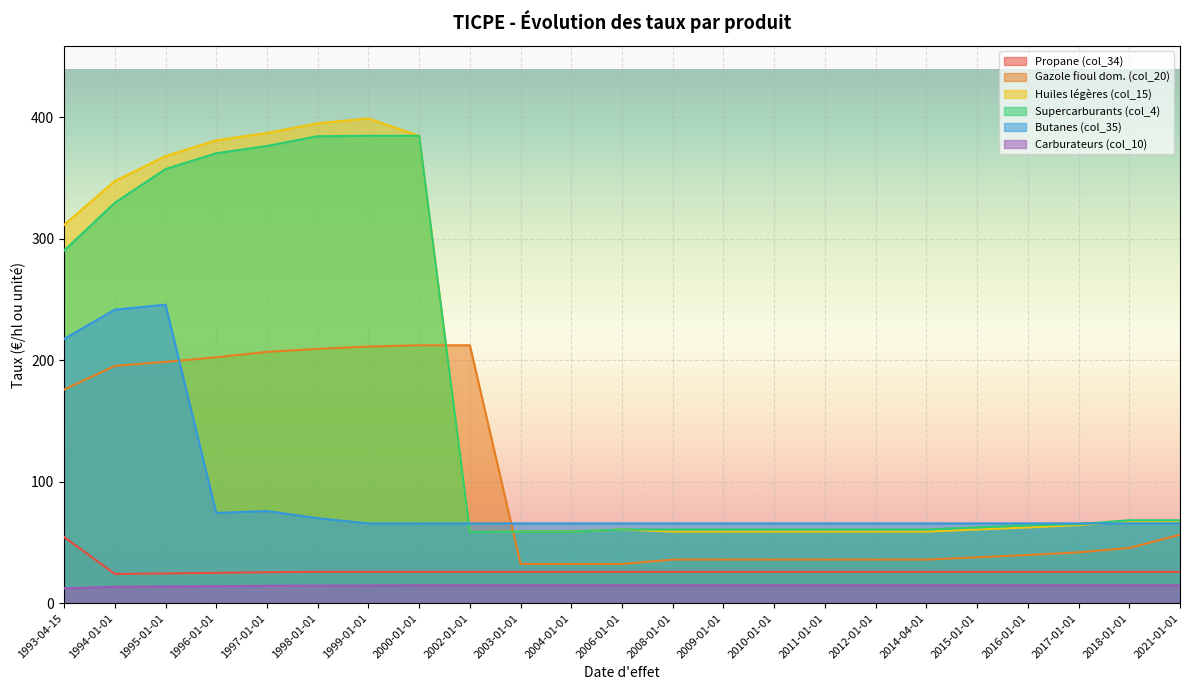

How many data points does each series have?

23